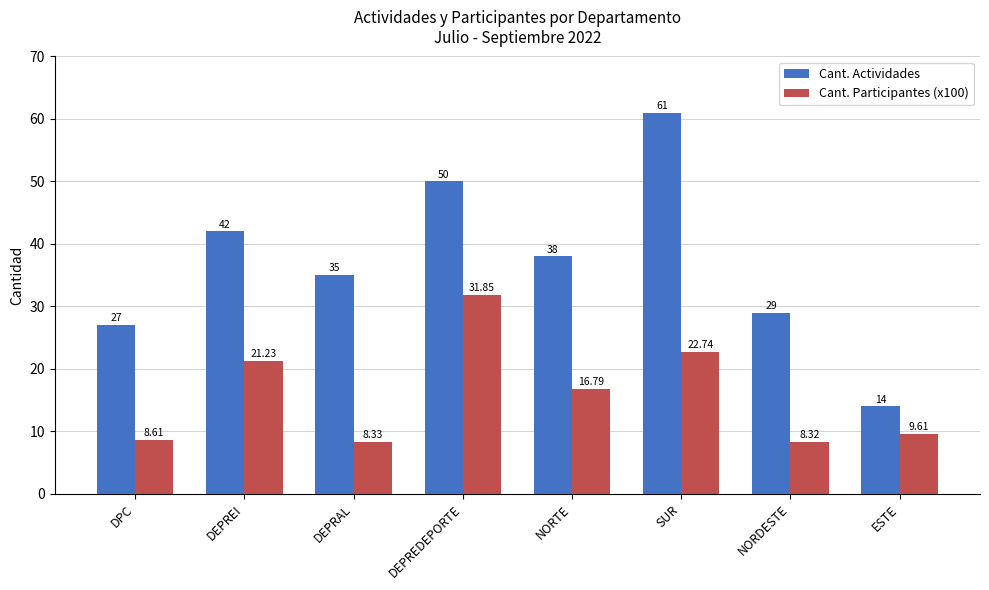

Reading left to right, what are all the values shown in this chart?

Cant. Actividades: DPC=27.0	DEPREI=42.0	DEPRAL=35.0	DEPREDEPORTE=50.0	NORTE=38.0	SUR=61.0	NORDESTE=29.0	ESTE=14.0
Cant. Participantes (x100): DPC=8.6	DEPREI=21.2	DEPRAL=8.3	DEPREDEPORTE=31.9	NORTE=16.8	SUR=22.7	NORDESTE=8.3	ESTE=9.6